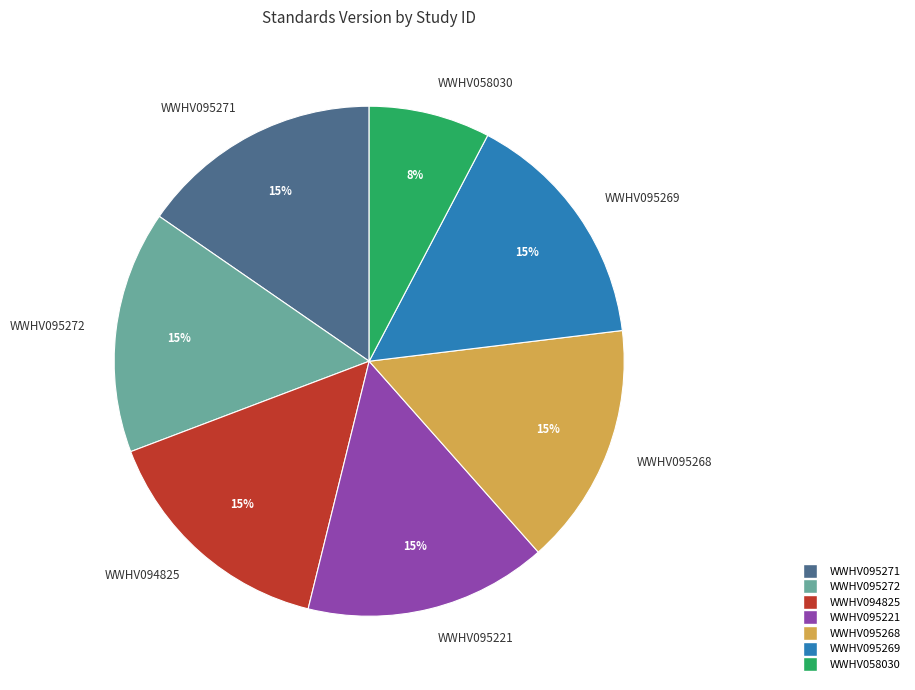

Count the number of slices in the pie.

7